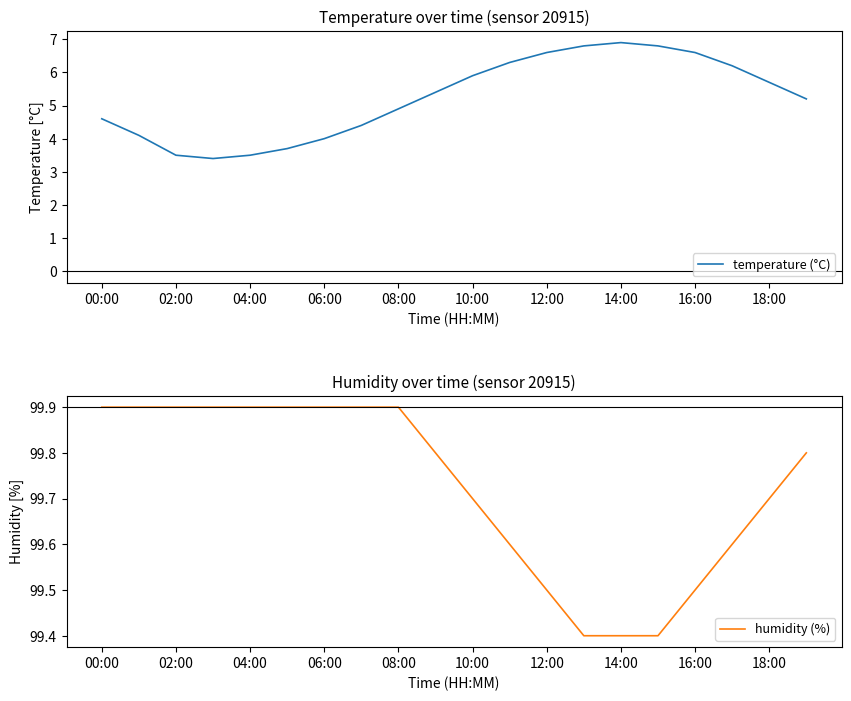

What is the lowest value of the temperature (°C) series?

3.4